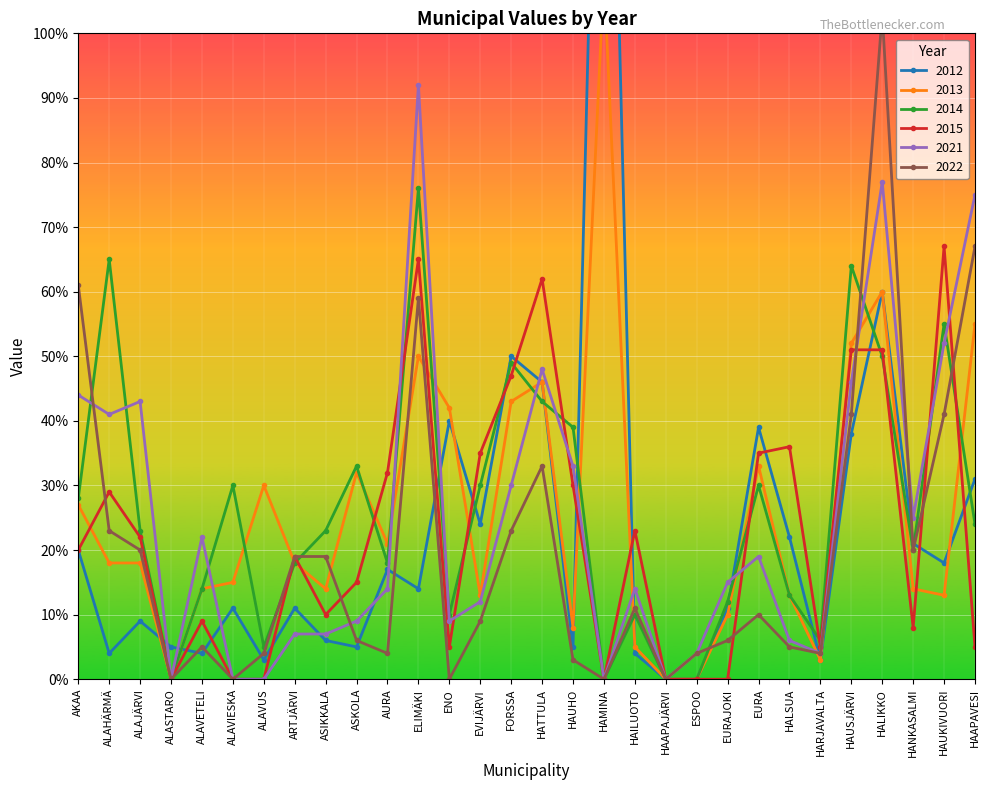

How many data points in 2012 are above 14?

14